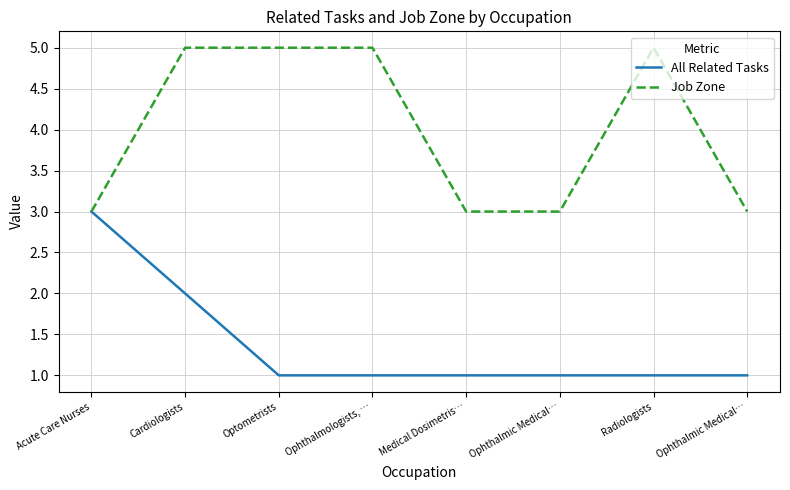

Where is the first local maximum for Job Zone?

Radiologists